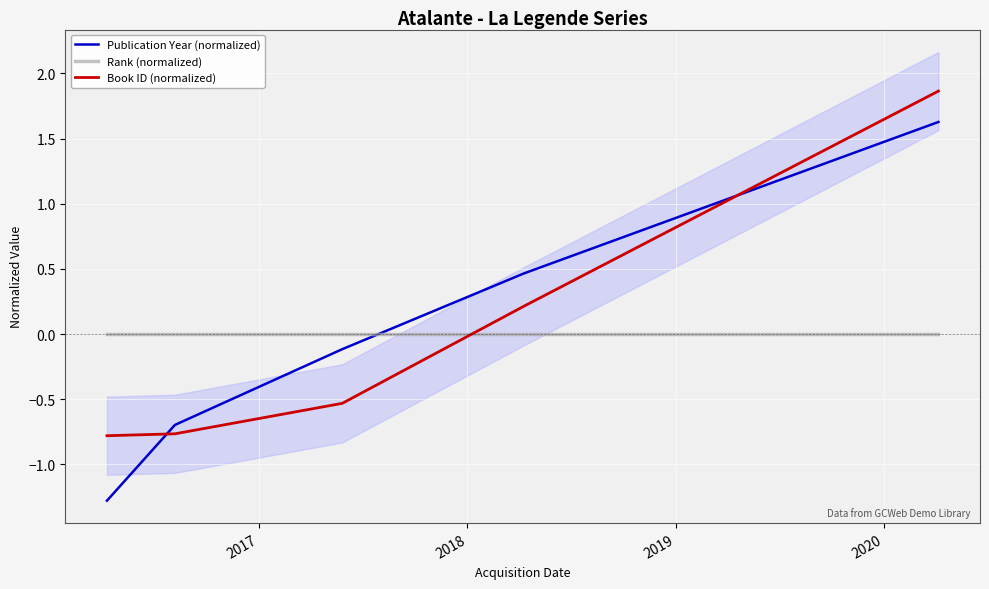

How many times do Book ID (normalized) and Publication Year (normalized) cross each other?

2